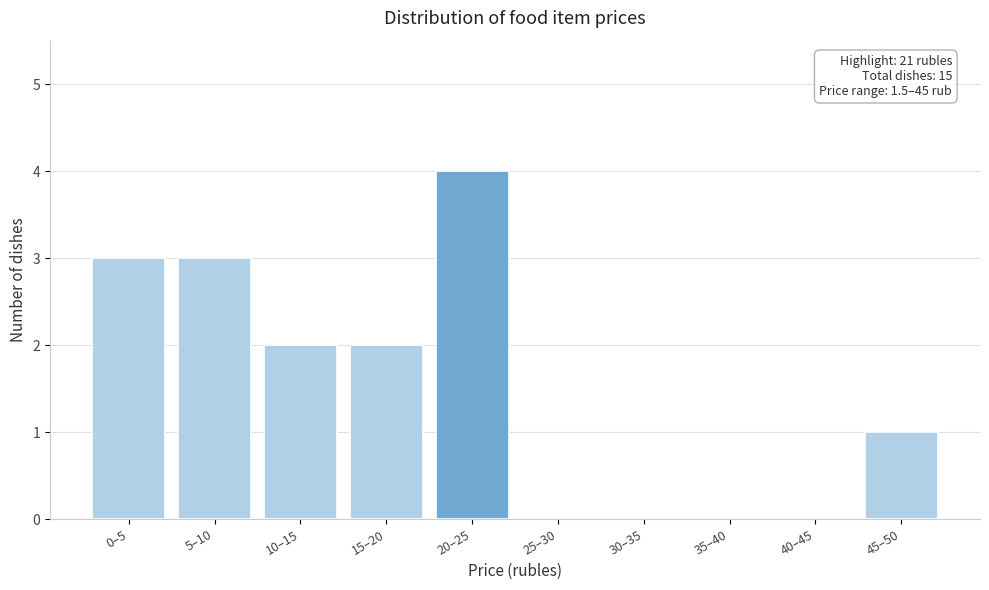

Reading left to right, transcribe all the data shown in this chart.

0–5=3	5–10=3	10–15=2	15–20=2	20–25=4	25–30=0	30–35=0	35–40=0	40–45=0	45–50=1